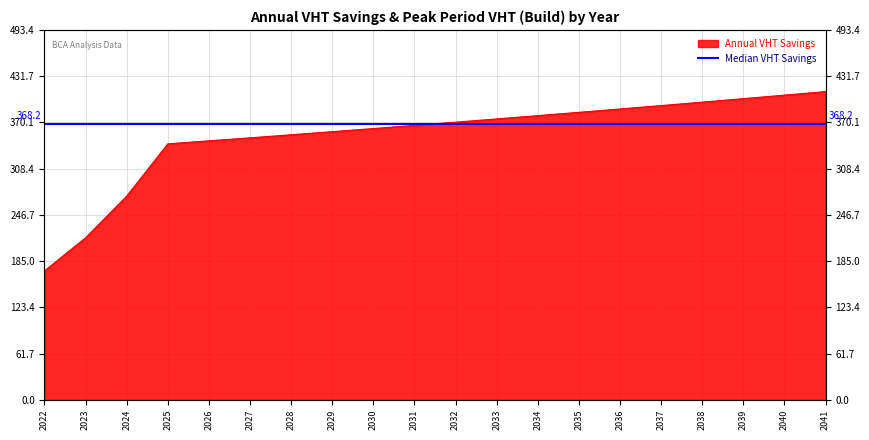

What is the greatest value displayed?

411.2